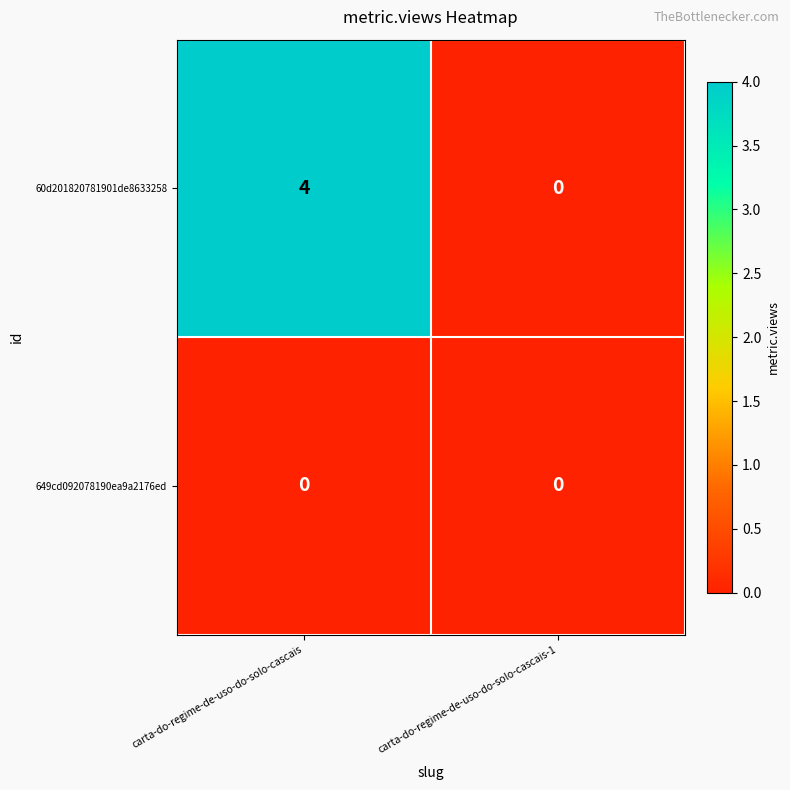

Is it true that 60d201820781901de8633258 equals 2 at carta-do-regime-de-uso-do-solo-cascais-1?

False